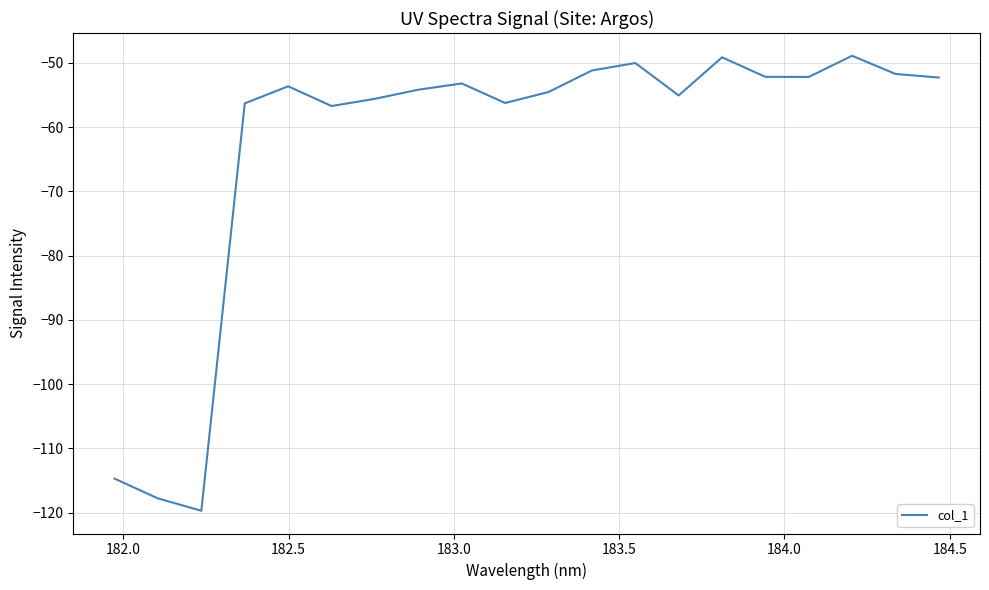

What is the difference between the maximum and minimum values?

70.8